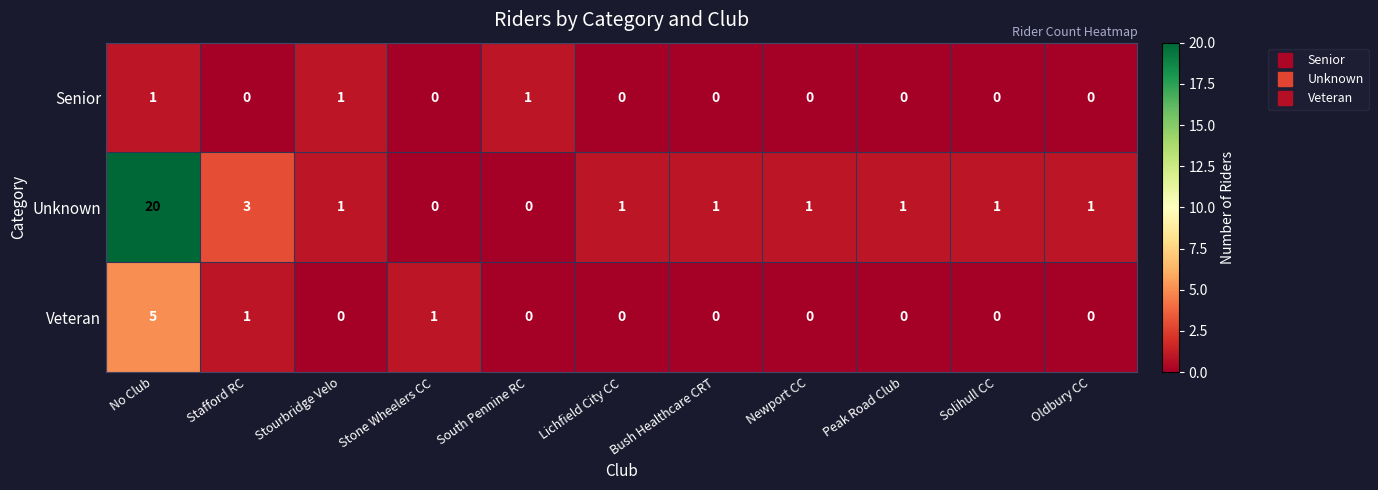

At which category is the sum across all series the highest?

No Club